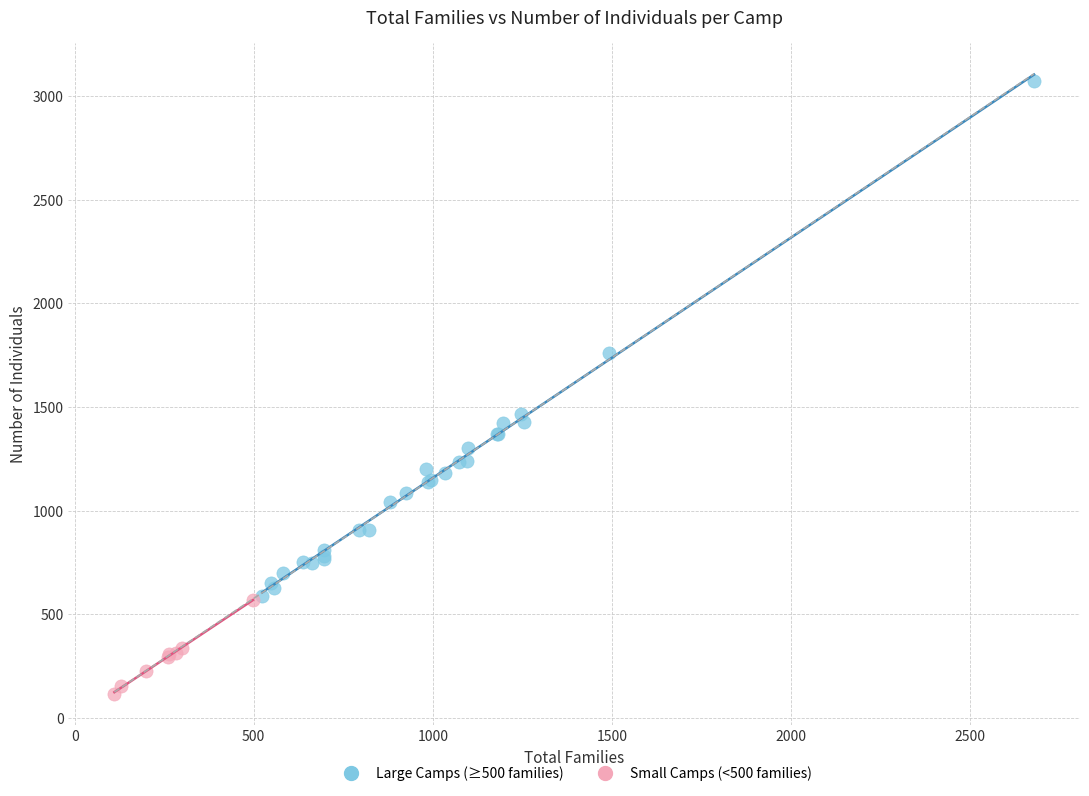

Which series has the largest Y range (max minus min)?

Large Camps (≥500 families)